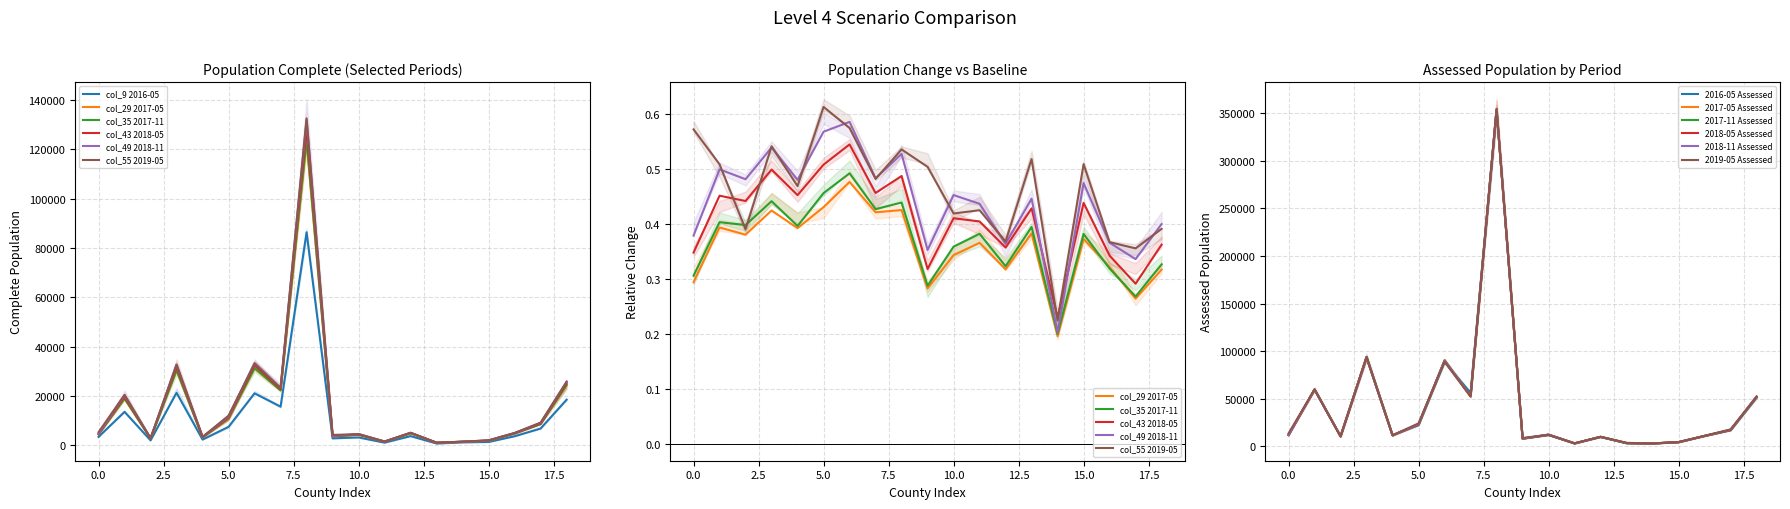

At how many categories does at least one series exceed 24659?

6